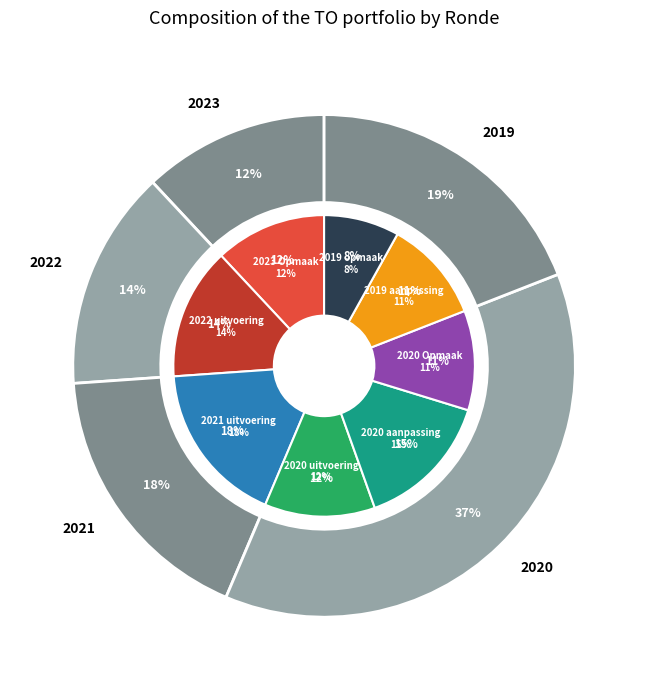

Which has a higher value, 2020 uitvoering or 2020 aanpassing?

2020 aanpassing